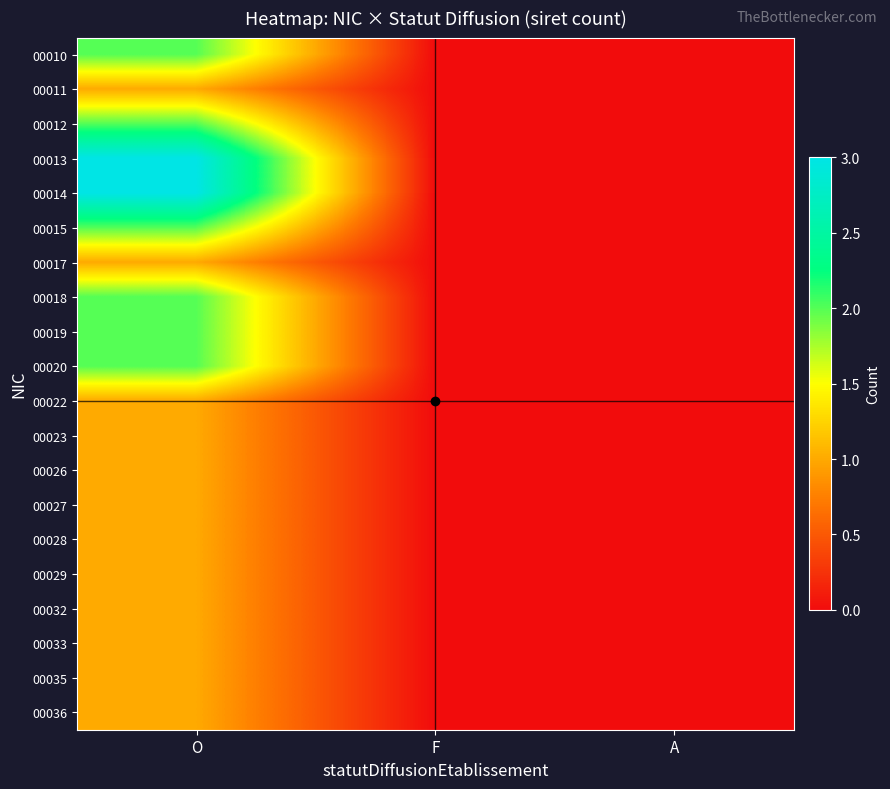

Rank the series at F from highest to lowest value.

00010, 00011, 00012, 00013, 00014, 00015, 00017, 00018, 00019, 00020, 00022, 00023, 00026, 00027, 00028, 00029, 00032, 00033, 00035, 00036